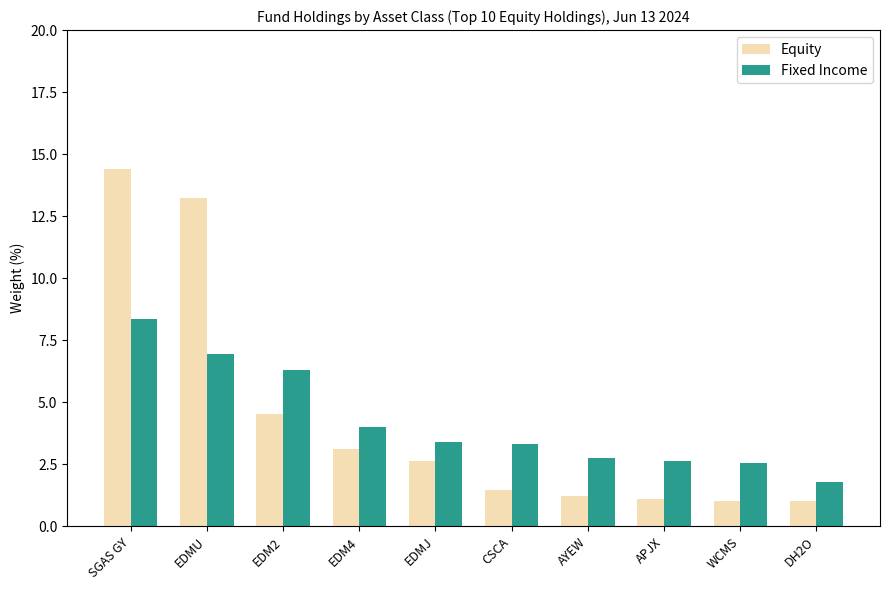

List the series in order of their overall mean, highest first.

Equity, Fixed Income